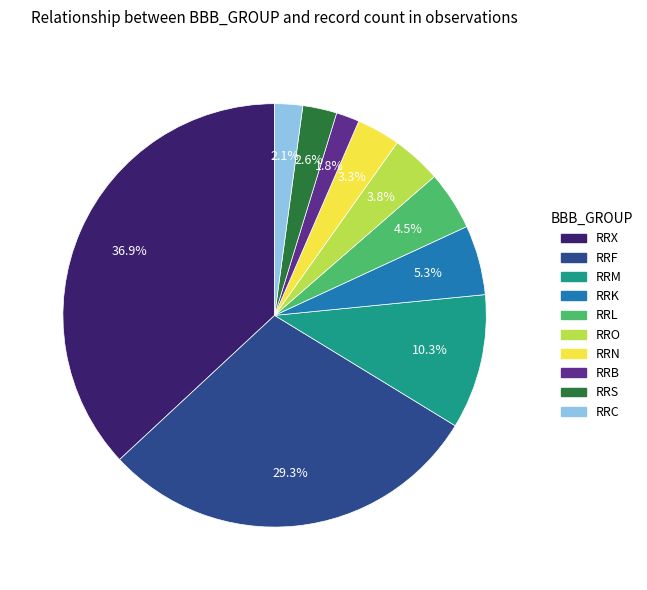

Is there any slice that represents more than half of the pie?

No